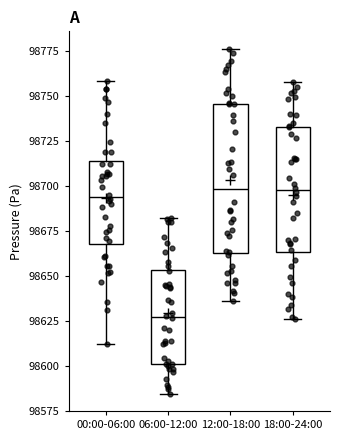

Where does the upper whisker of the box for 12:00-18:00 end on the y-axis? The values are not printed on the chart, so give them approximately, as read against the axis.

98775